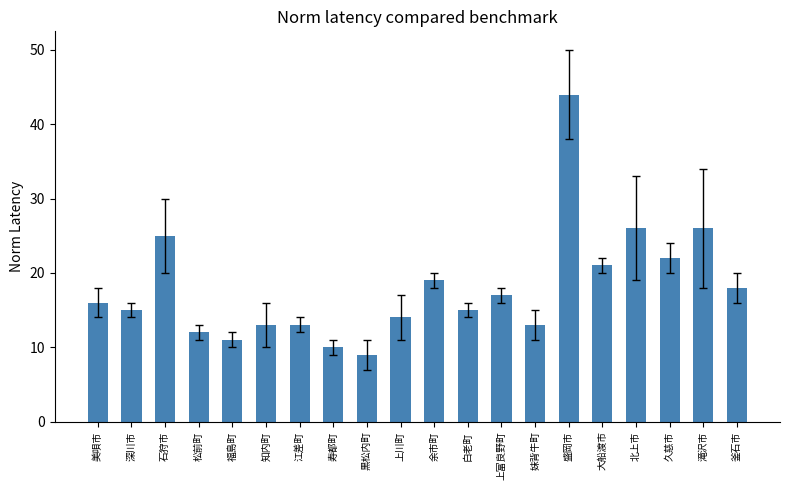

What is the sum of the values at 美唄市 and 深川市?

31